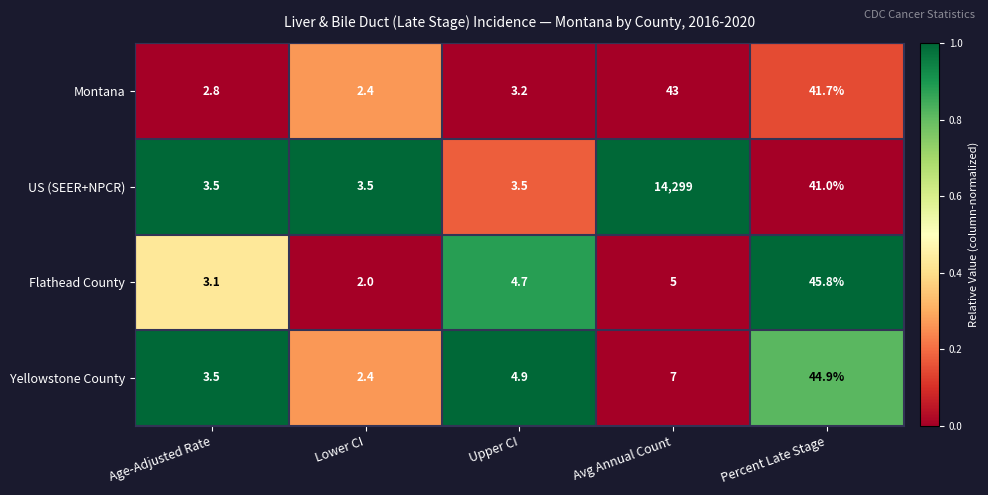

What is the total value across all series at Upper CI?

16.3